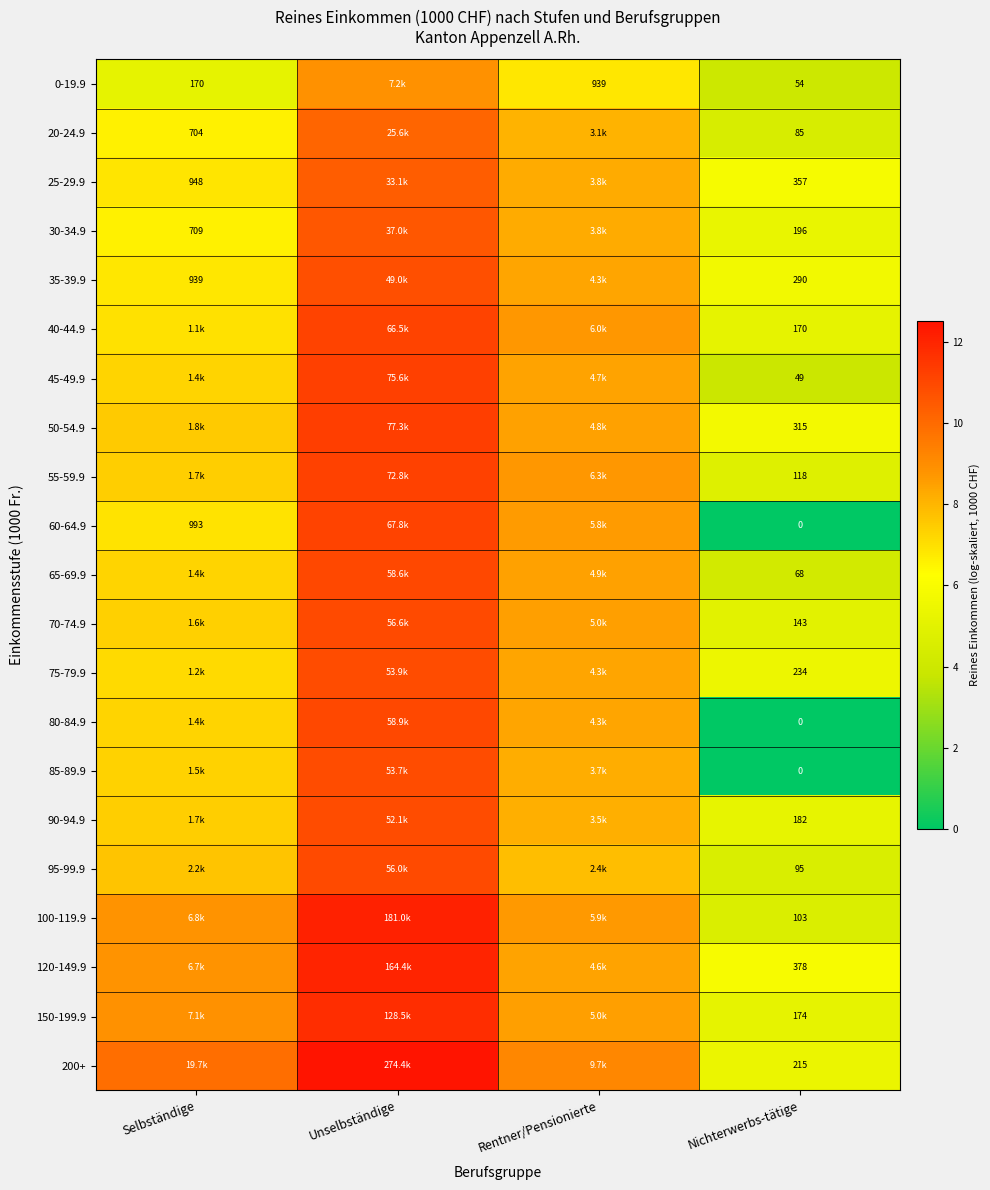

Count the number of categories in the chart.

4